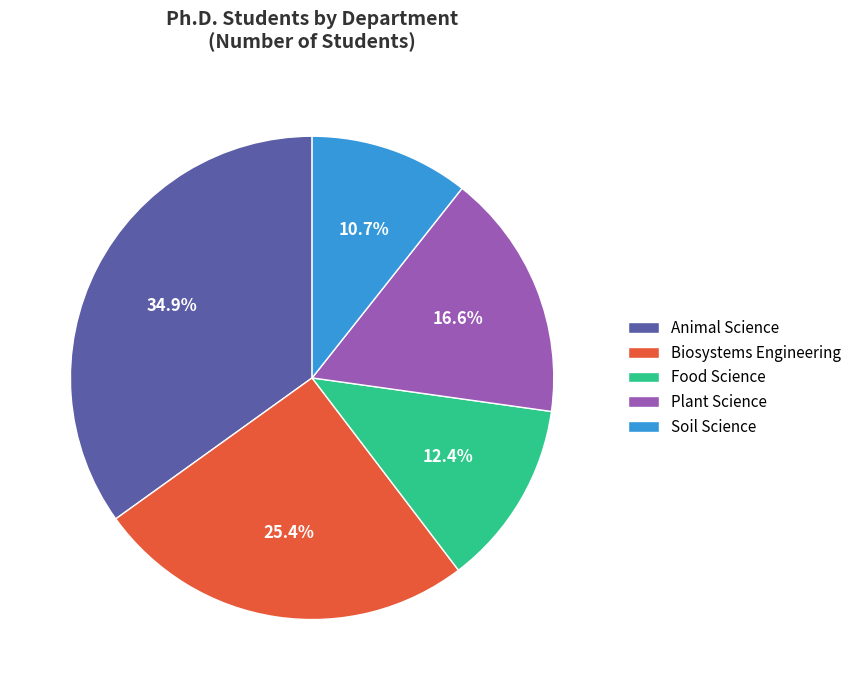

Count the number of slices in the pie.

5